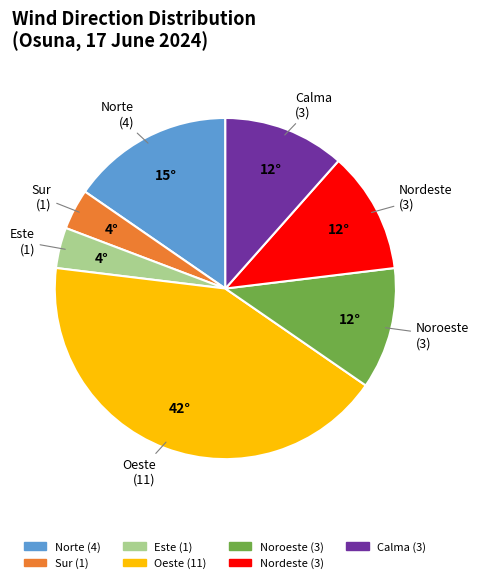

True or false: Noroeste accounts for 12% of the total.

True